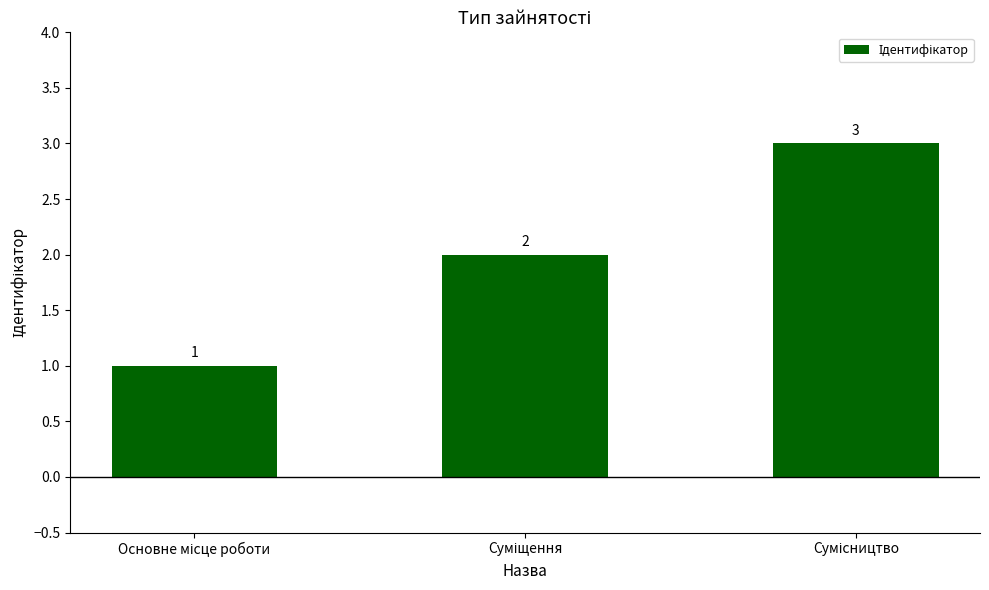

What is the greatest value displayed?

3